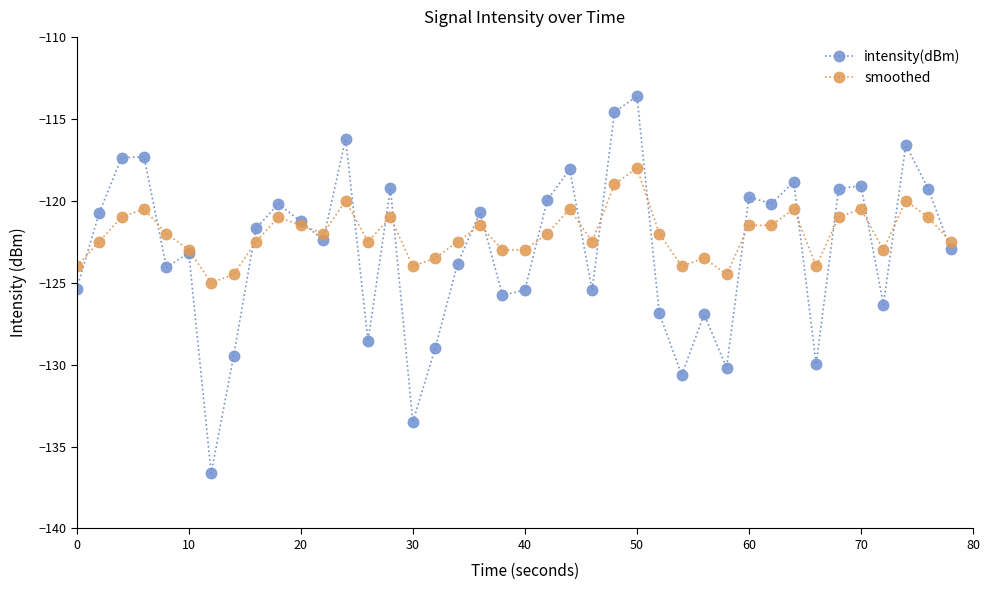

What is the maximum value shown in the chart?

-113.6